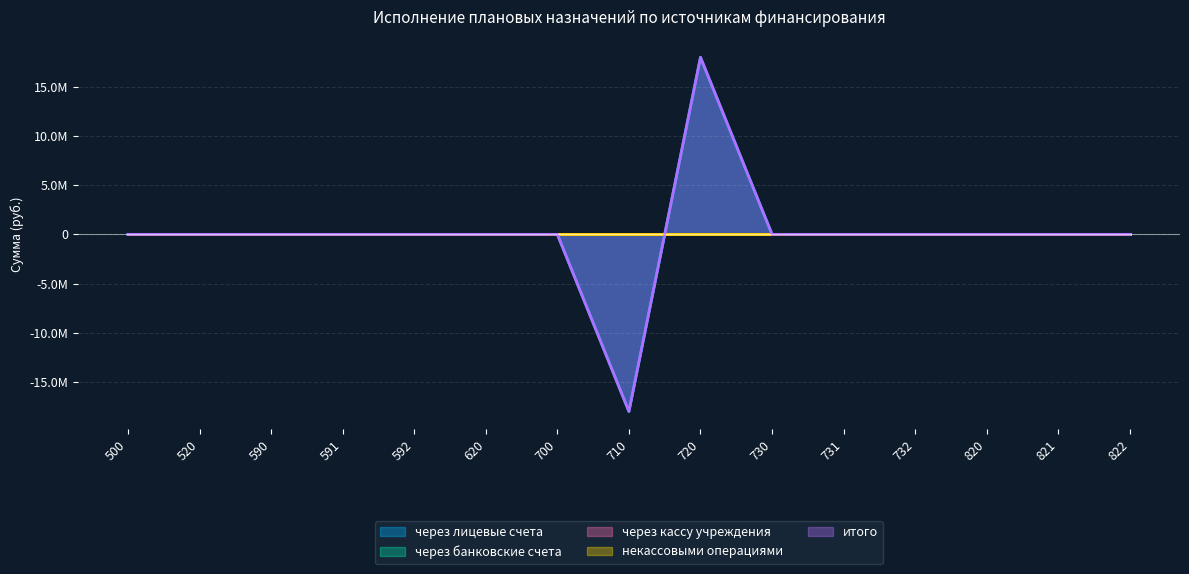

Reading left to right, extract all data points from this chart.

через лицевые счета: 0.0	0.0	0.0	0.0	0.0	0.0	0.0	-18006348.2	18006348.2	0.0	0.0	0.0	0.0	0.0	0.0
через банковские счета: 0.0	0.0	0.0	0.0	0.0	0.0	0.0	0.0	0.0	0.0	0.0	0.0	0.0	0.0	0.0
через кассу учреждения: 0.0	0.0	0.0	0.0	0.0	0.0	0.0	0.0	0.0	0.0	0.0	0.0	0.0	0.0	0.0
некассовыми операциями: 0.0	0.0	0.0	0.0	0.0	0.0	0.0	0.0	0.0	0.0	0.0	0.0	0.0	0.0	0.0
итого: 0.0	0.0	0.0	0.0	0.0	0.0	0.0	-18006348.2	18006348.2	0.0	0.0	0.0	0.0	0.0	0.0